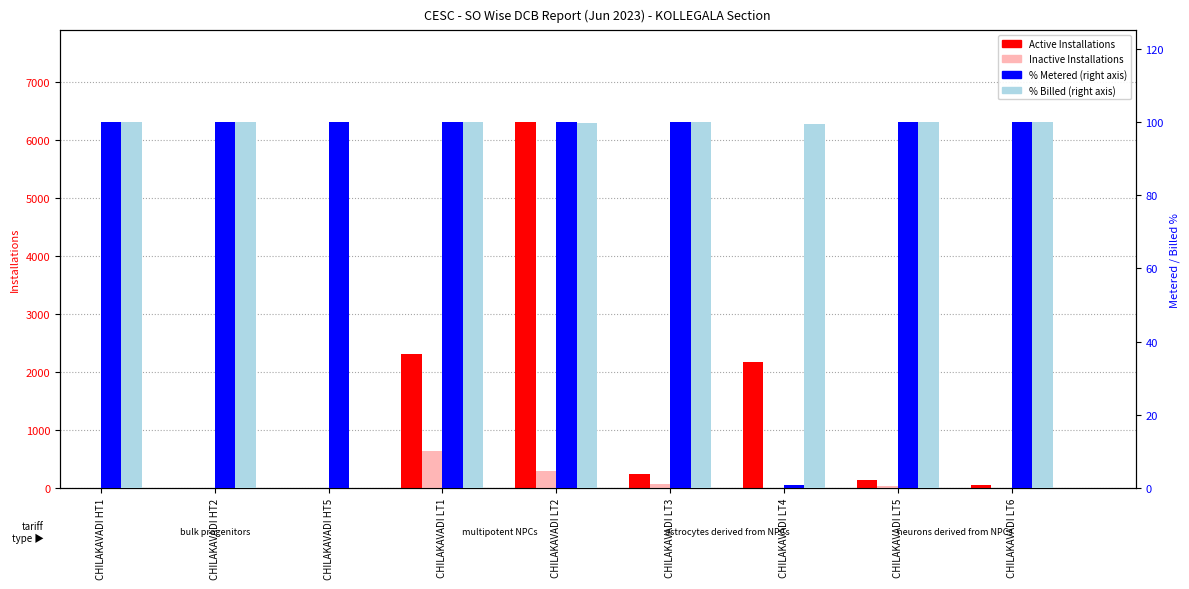

What are all the series names shown in the legend?

Active Installations, Inactive Installations, % Metered, % Billed